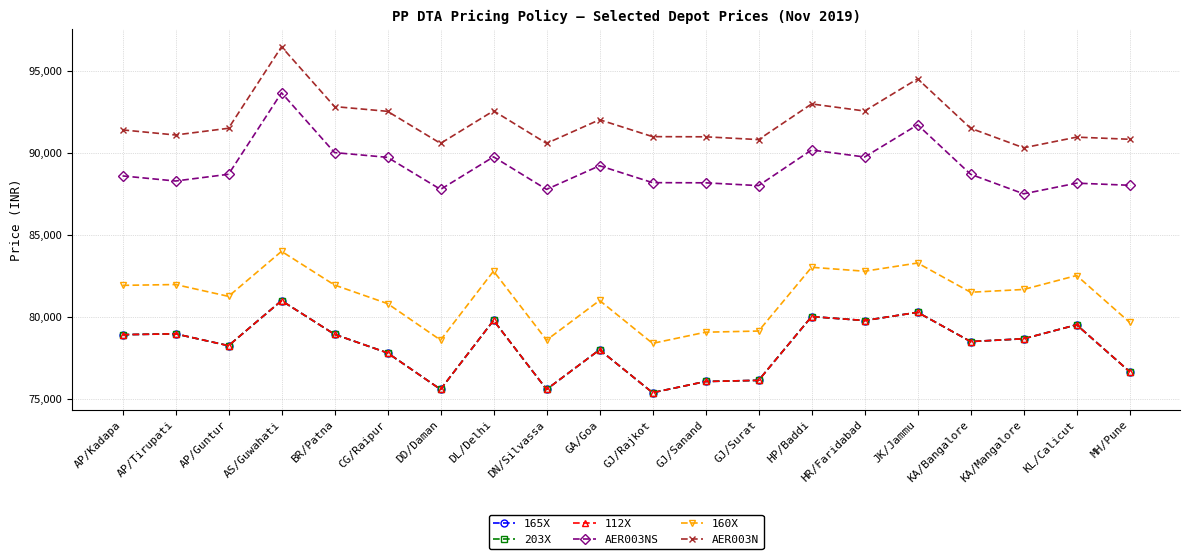

What is the smallest value displayed?

75400